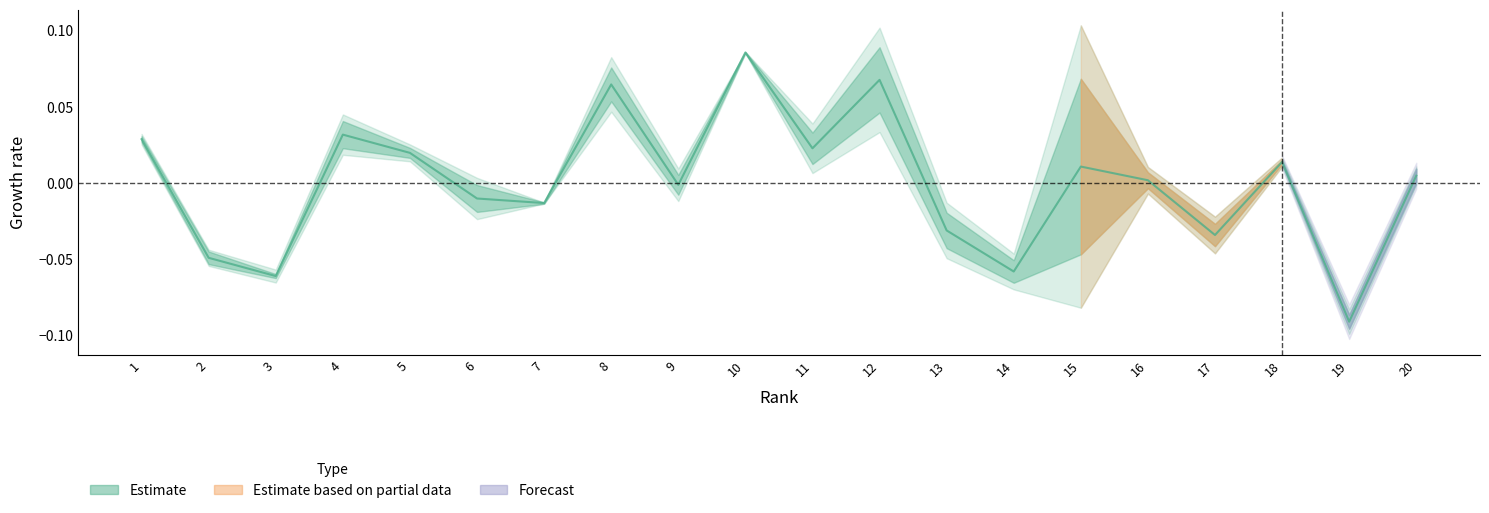

Between 9 and 17, which is larger?

9